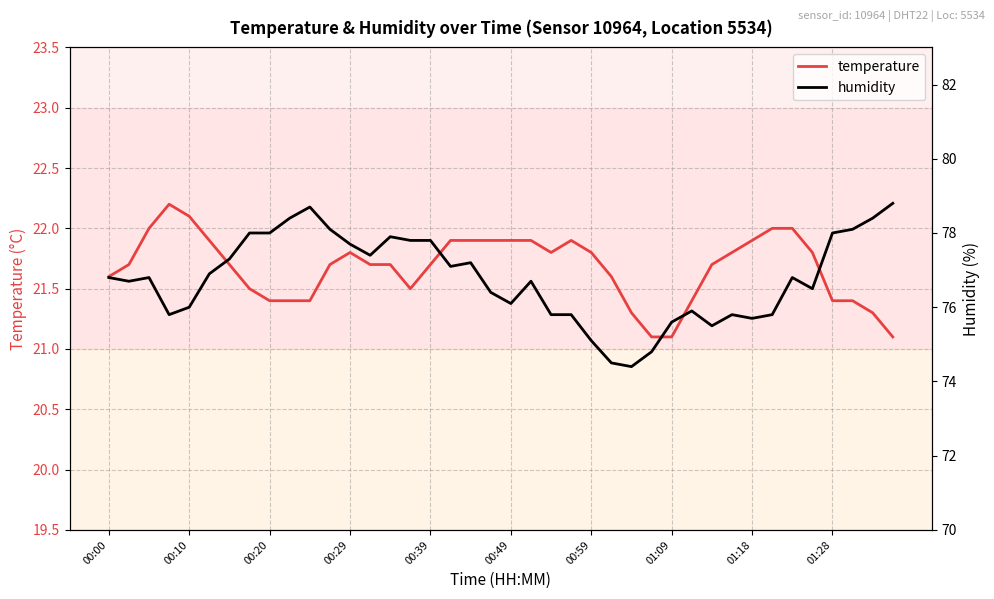

What is the total value across all series at 17?

99.0